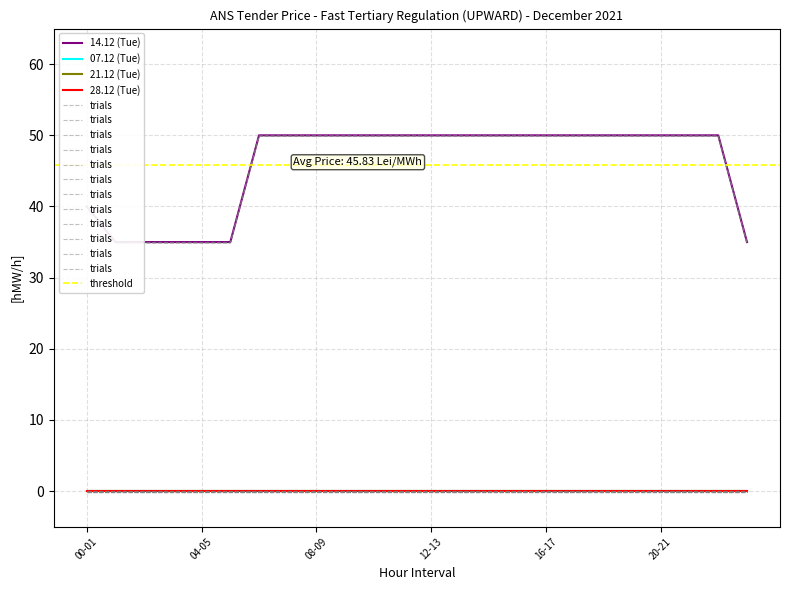

True or false: 21.12 (Tue) has more than 1 interior local peaks.

False